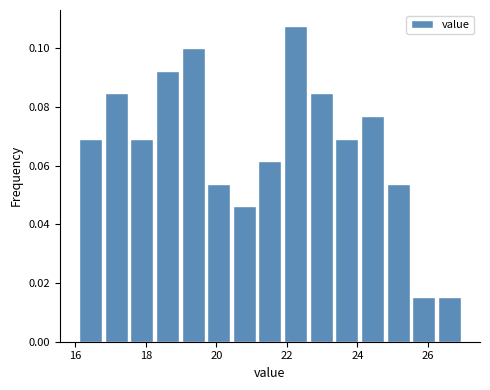

Around what value on the x-axis is the tallest bar? Give the approximate position of its centre, as read against the axis.

22.2